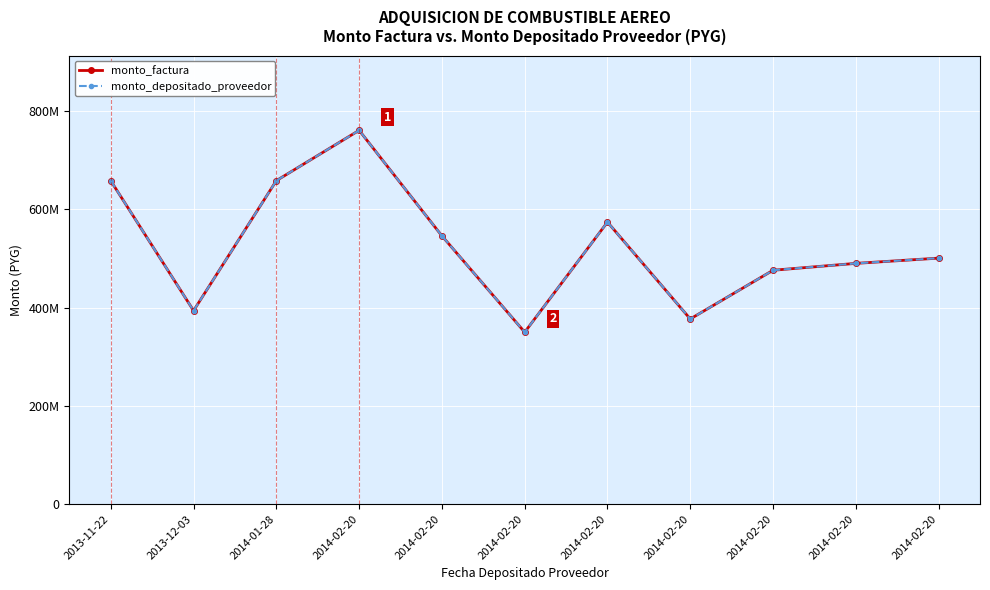

The value of monto_factura at 2014-02-20 is 195092953. True or false?

False